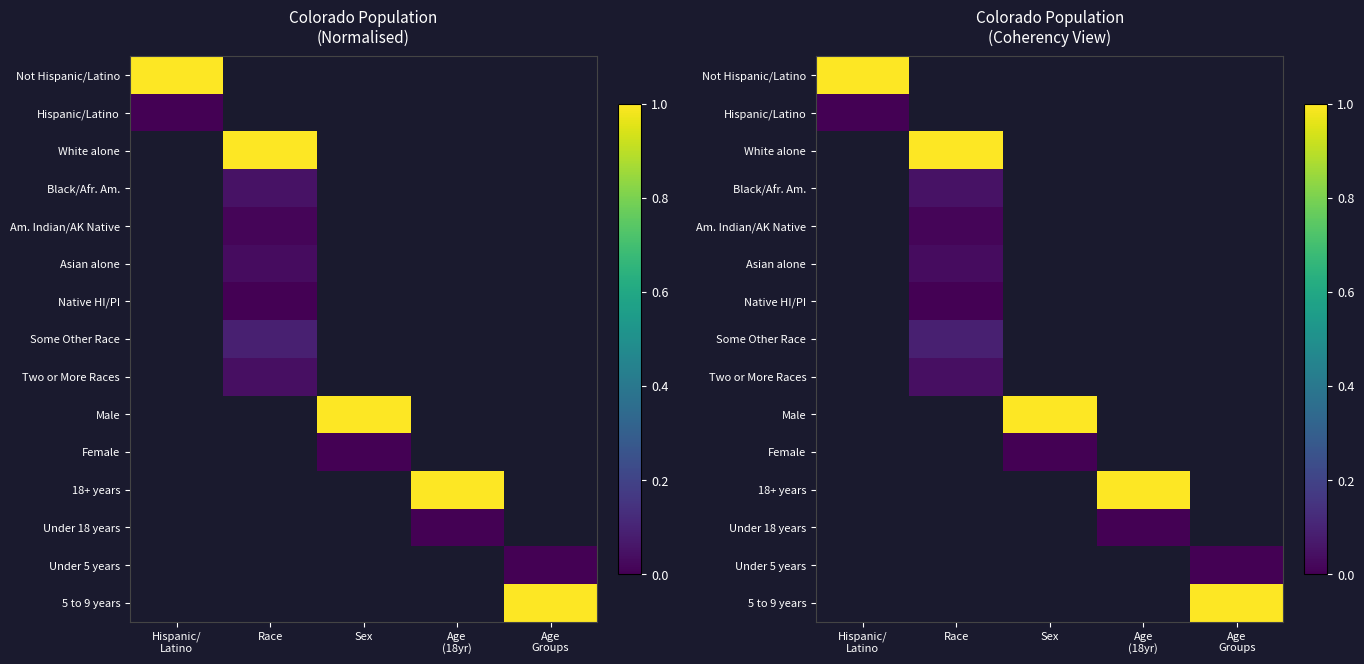

At Age Groups, list the series in order from largest to smallest.

5 to 9 years, Not Hispanic/Latino, Hispanic/Latino, White alone, Black/Afr. Am., Am. Indian/AK Native, Asian alone, Native HI/PI, Some Other Race, Two or More Races, Male, Female, 18+ years, Under 18 years, Under 5 years